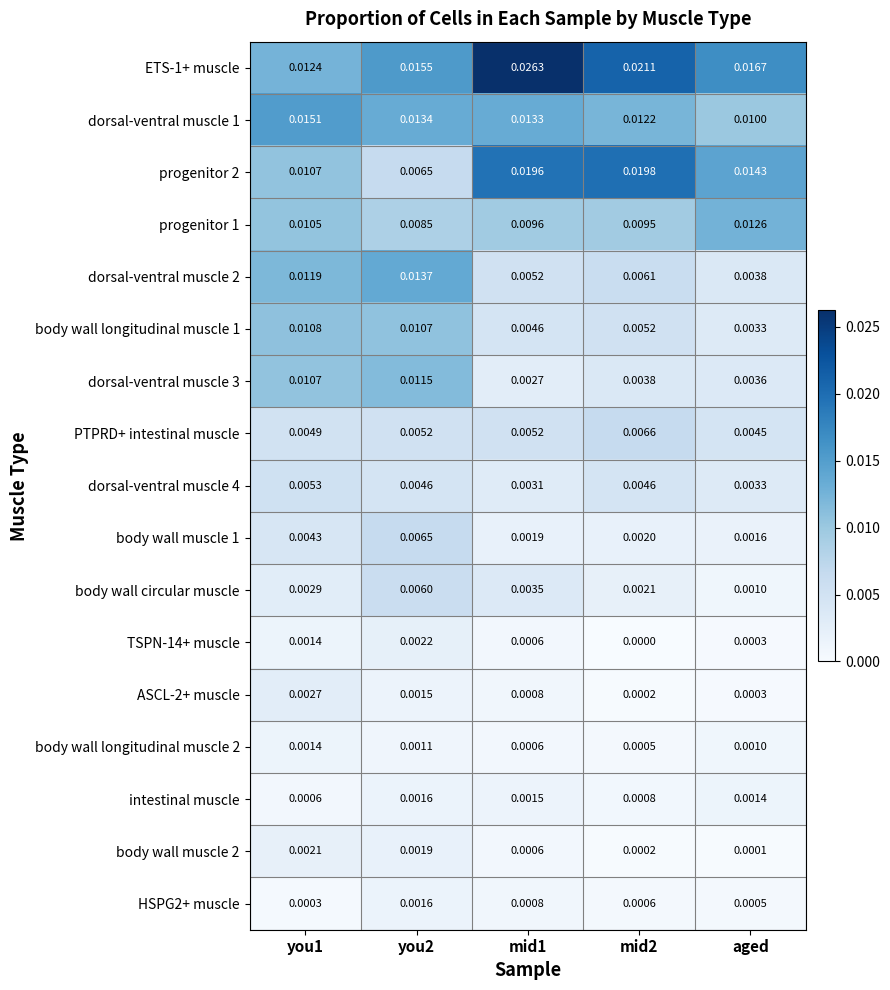

Which label corresponds to the largest value in the chart?

mid1